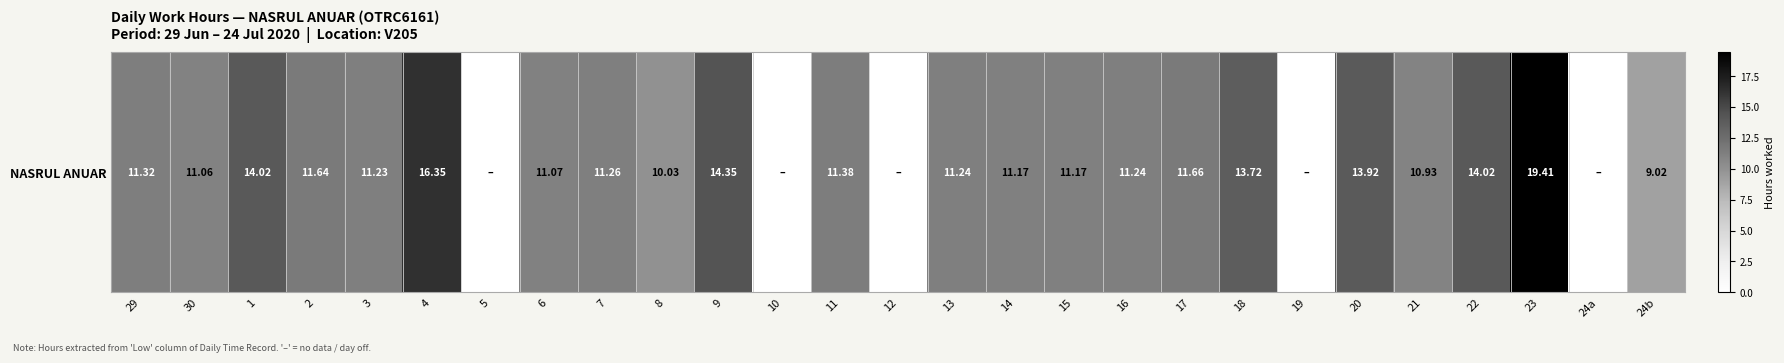

The value at 16 is 11.2. True or false?

True